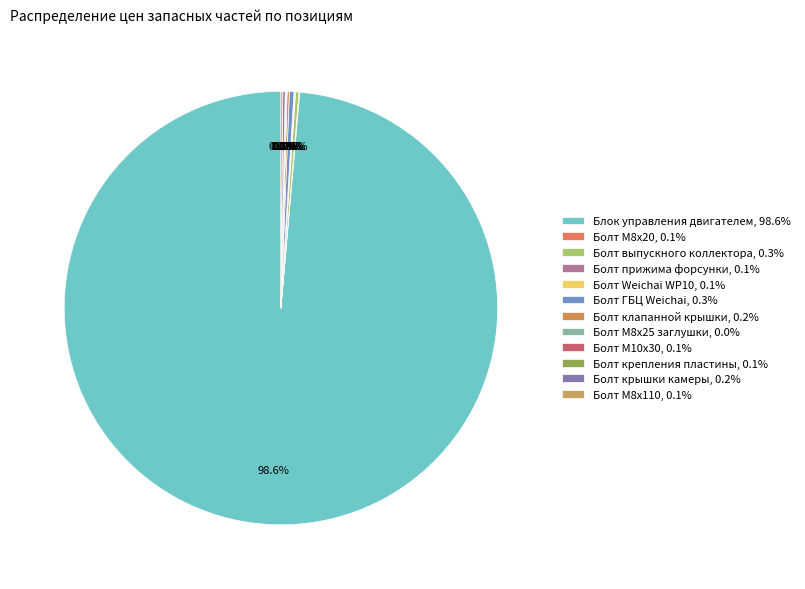

What is the largest slice in the pie chart?

Блок управления двигателем